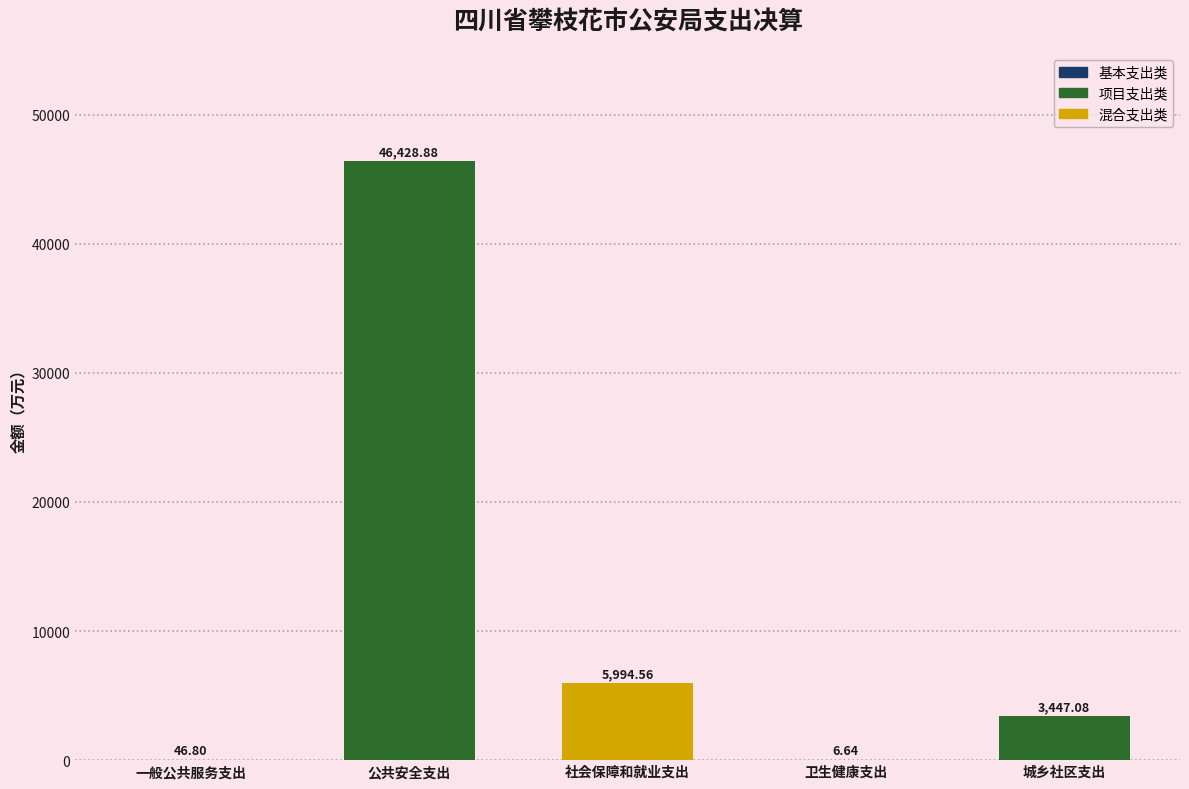

At which label does the data first exceed 3447?

公共安全支出